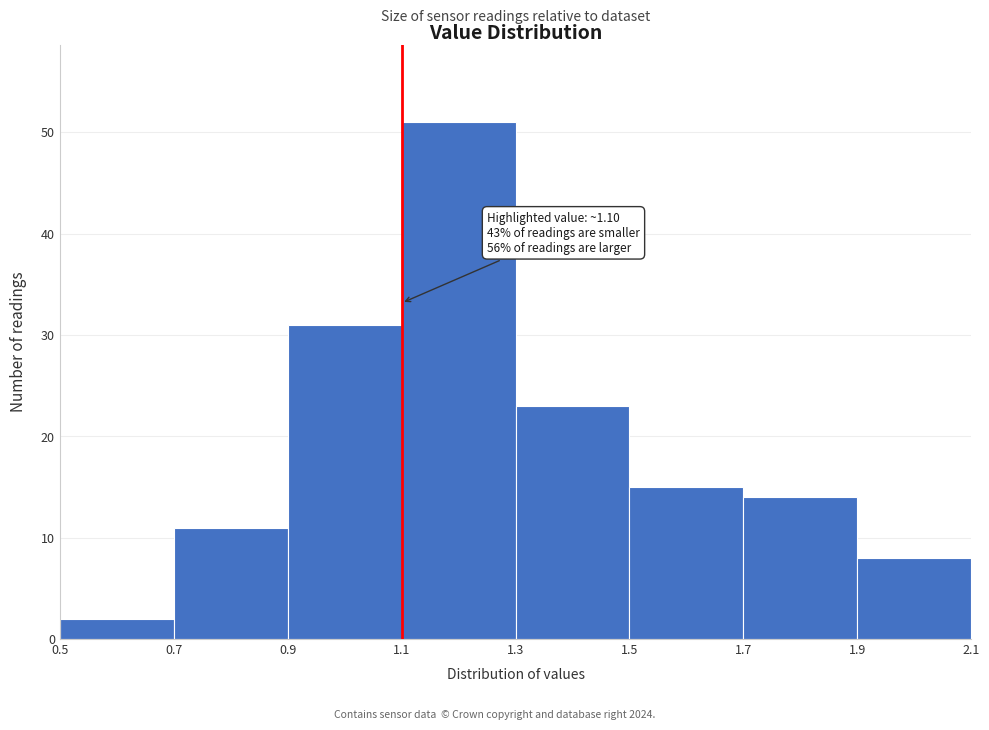

Over which range of the x-axis is the bar tallest?

1.1 to 1.3